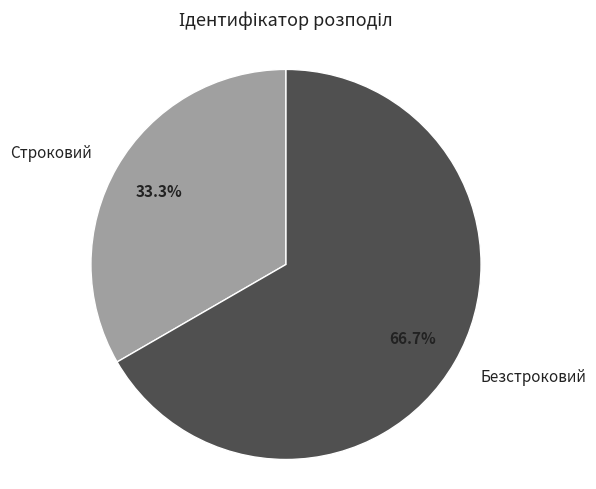

To the nearest percent, what is the difference between the Безстроковий and Строковий slice percentages?

33%